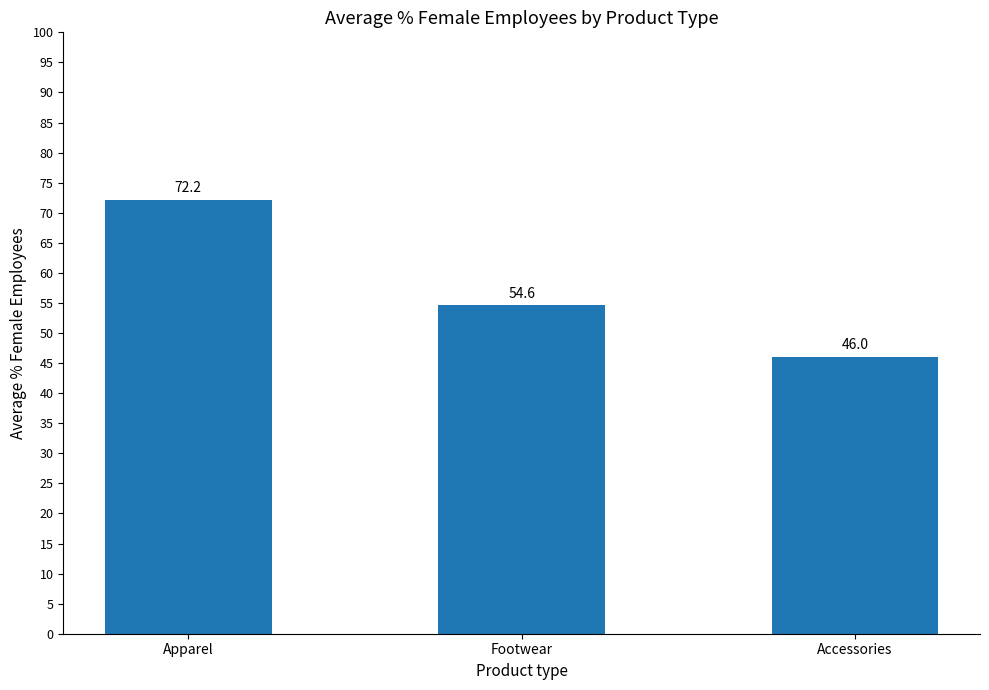

Reading left to right, what are all the values shown in this chart?

72.2	54.6	46.0